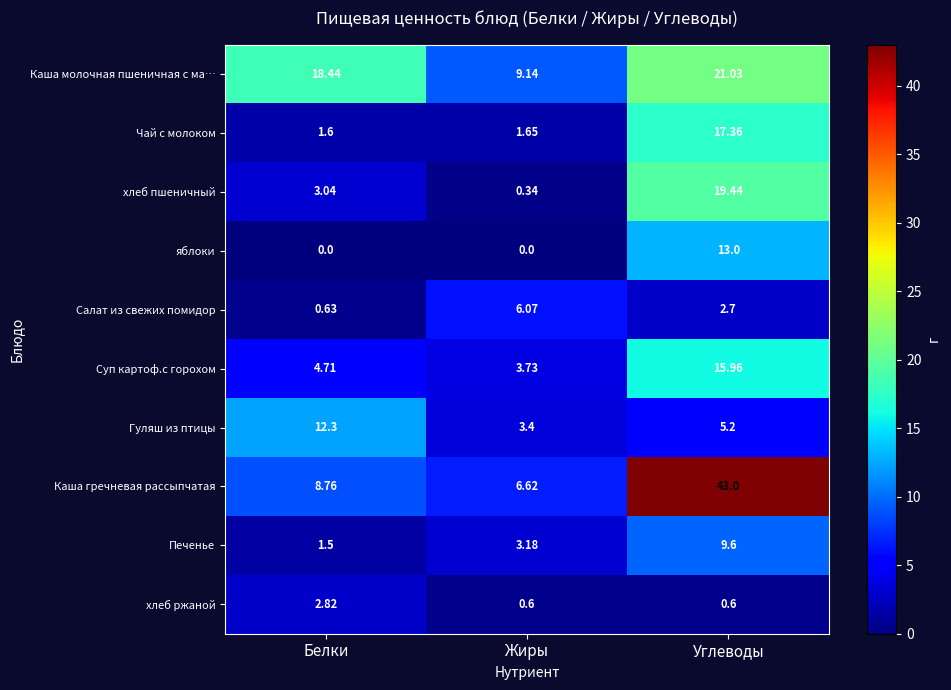

Which label corresponds to the largest value in the chart?

Углеводы